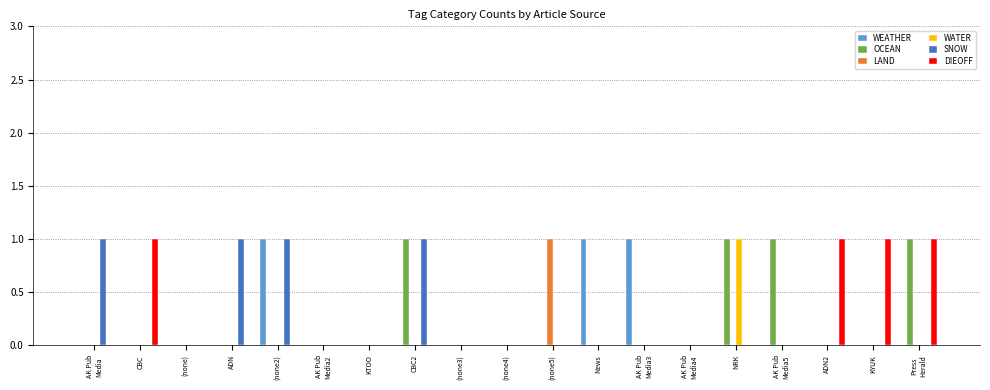

How many groups of bars are there?

19